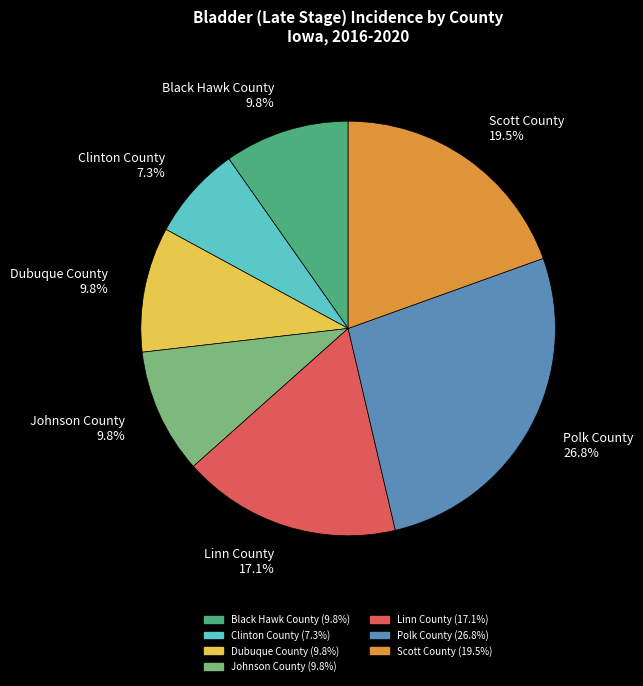

Which slice is the smallest?

Clinton County